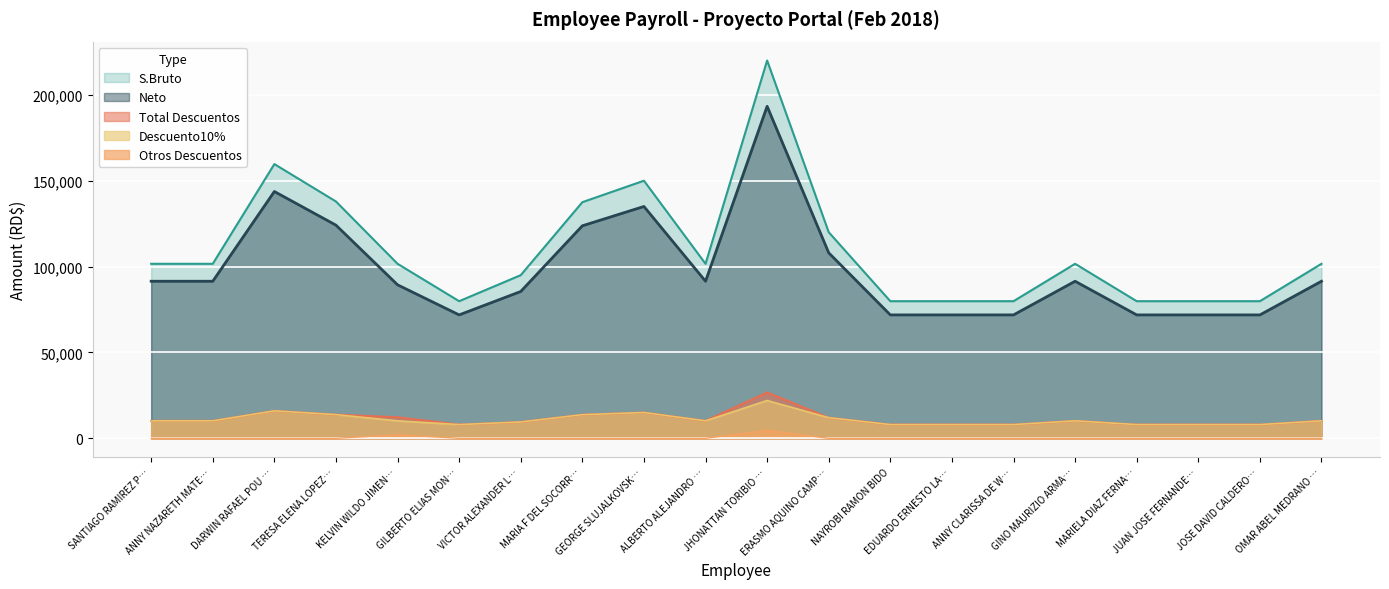

Where is S.Bruto nearest to the value 149920?

GEORGE SLUJALKOVSK…